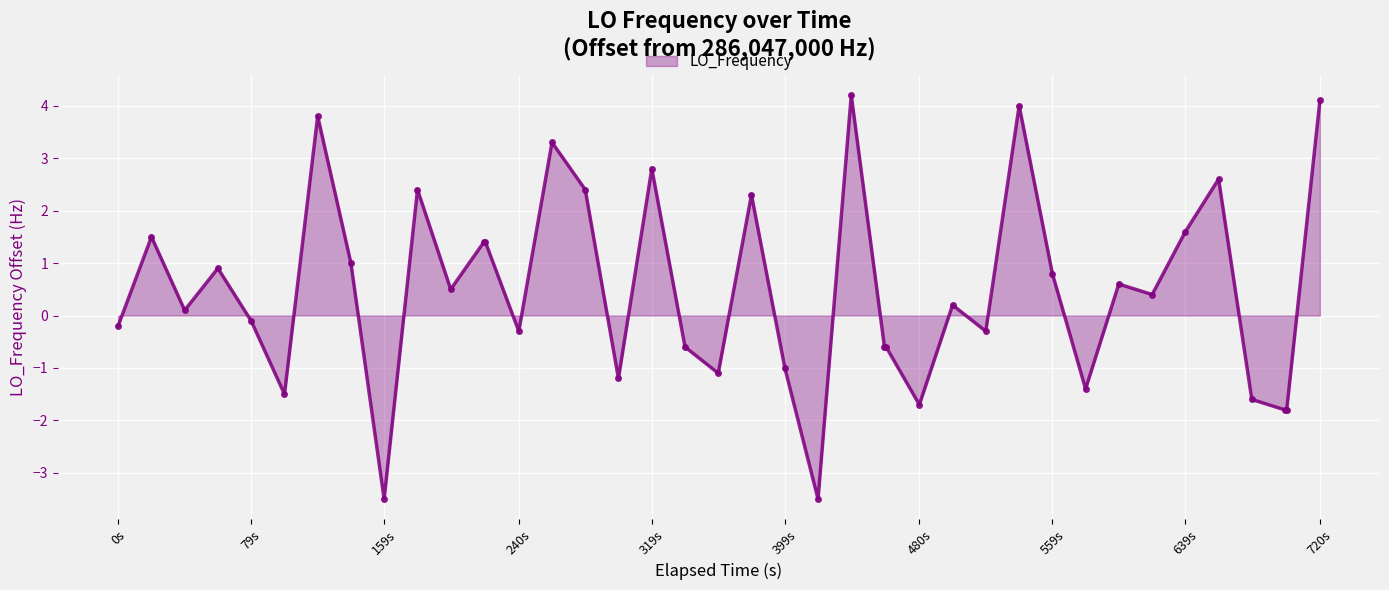

What is the greatest value displayed?

4.2